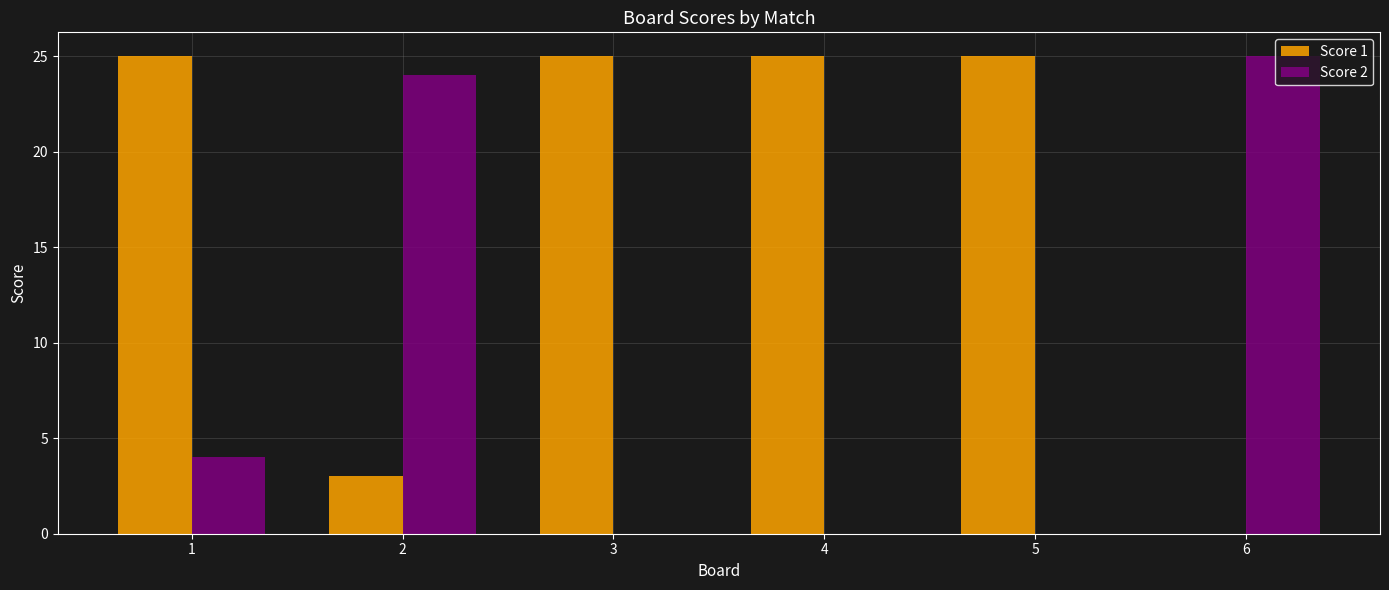

What are all the series names shown in the legend?

Score 1, Score 2